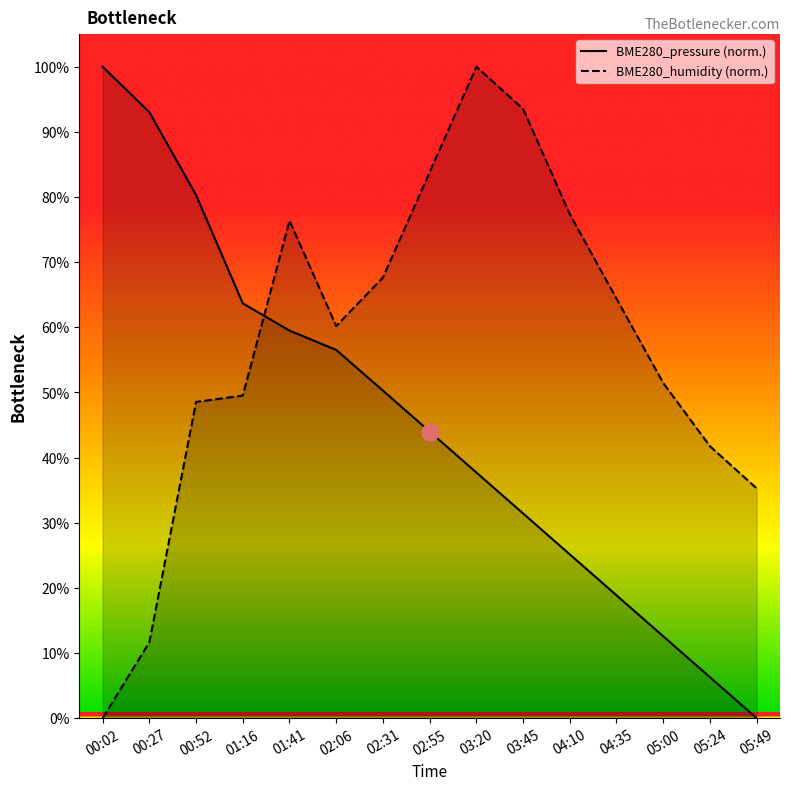

True or false: BME280_pressure has more than 1 interior local peaks.

False